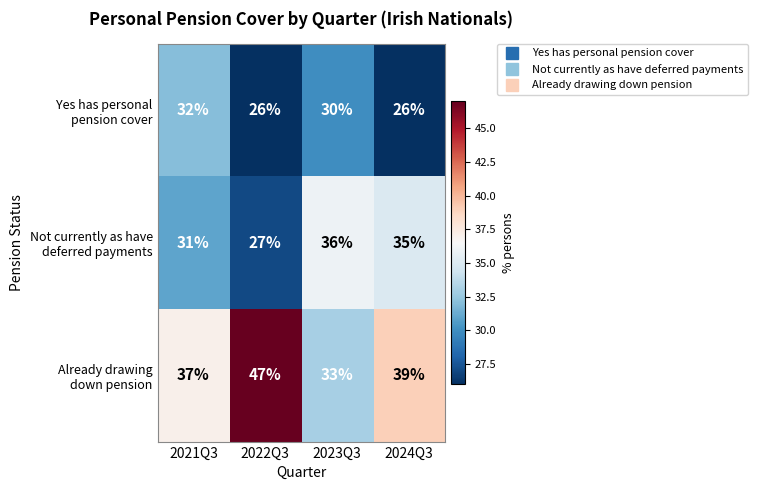

How many series are shown in this chart?

3